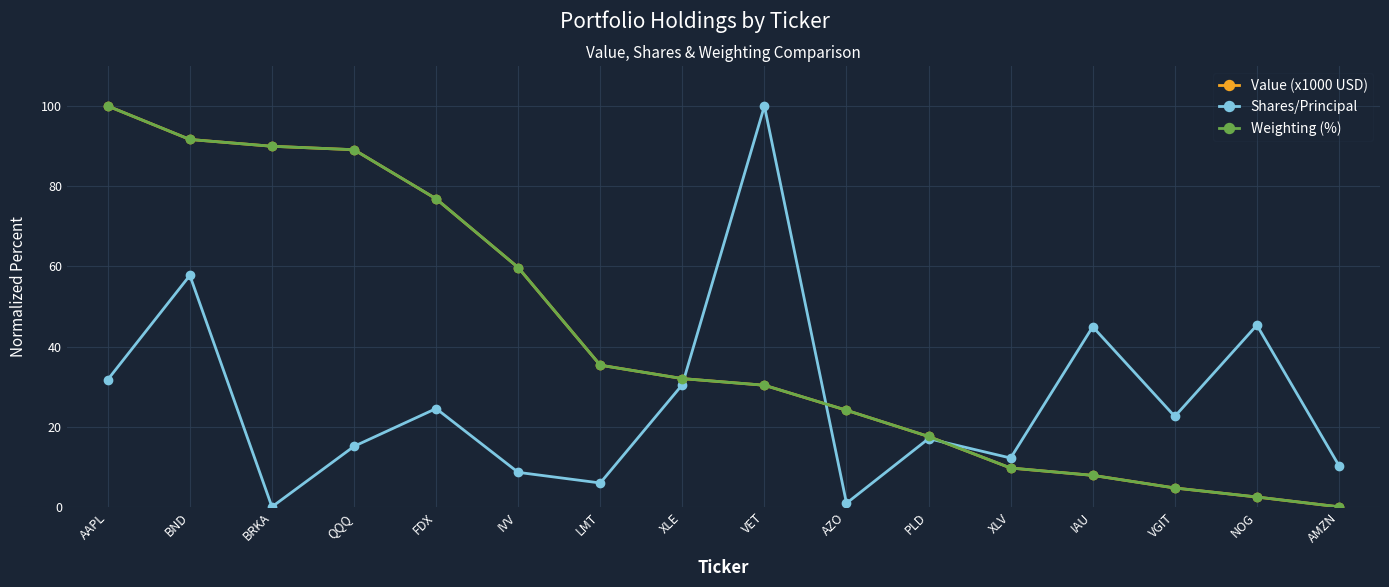

How many lines are shown in the chart?

3